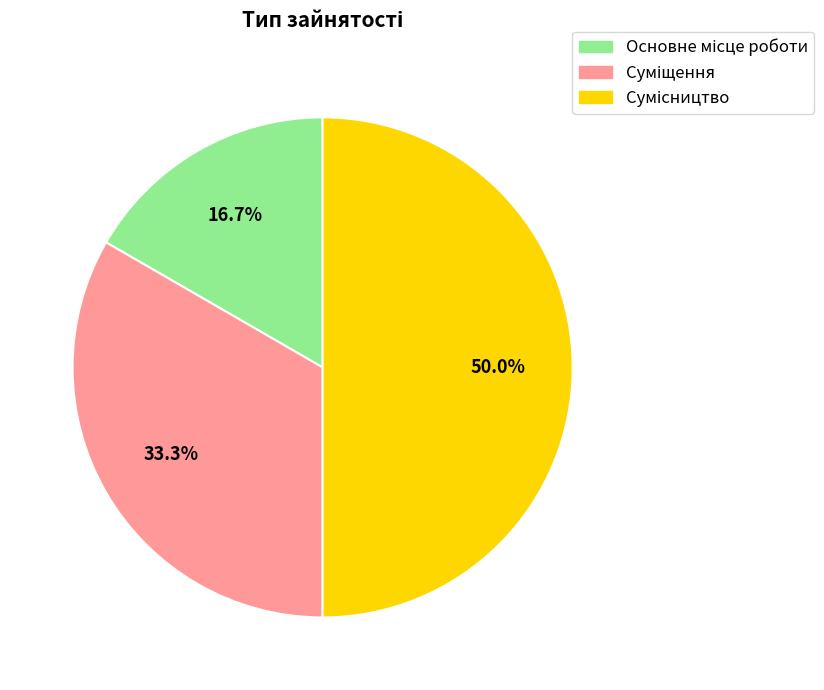

Does any single category account for the majority?

No